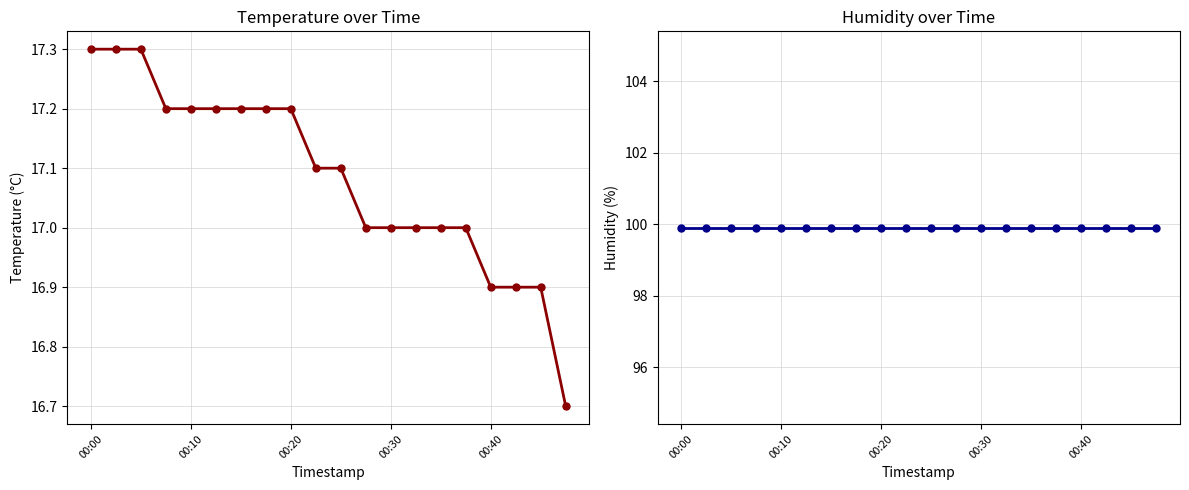

Reading right to left, what are all the values shown in this chart?

temperature: 16.7	16.9	16.9	16.9	17.0	17.0	17.0	17.0	17.0	17.1	17.1	17.2	17.2	17.2	17.2	17.2	17.2	17.3	17.3	17.3
humidity: 99.9	99.9	99.9	99.9	99.9	99.9	99.9	99.9	99.9	99.9	99.9	99.9	99.9	99.9	99.9	99.9	99.9	99.9	99.9	99.9